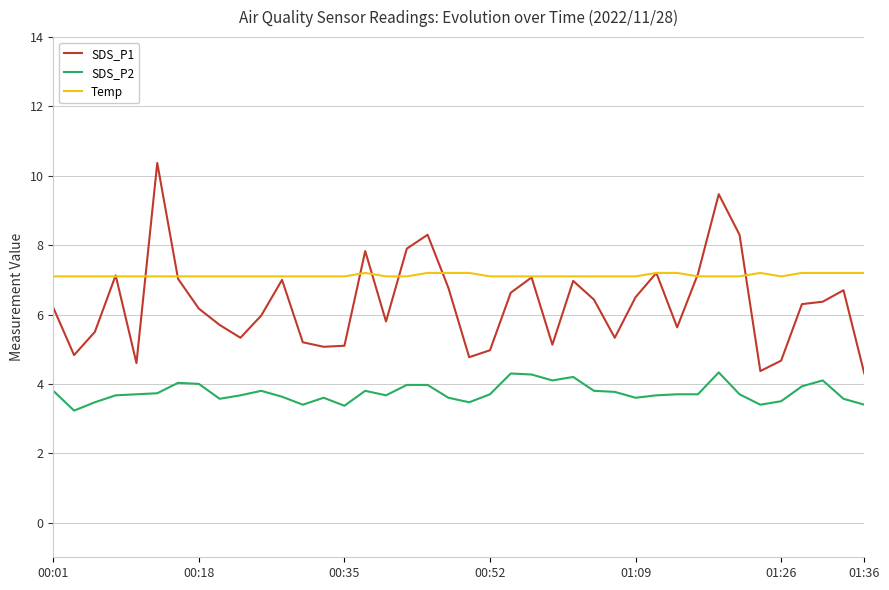

What is the maximum value for SDS_P1?

10.4